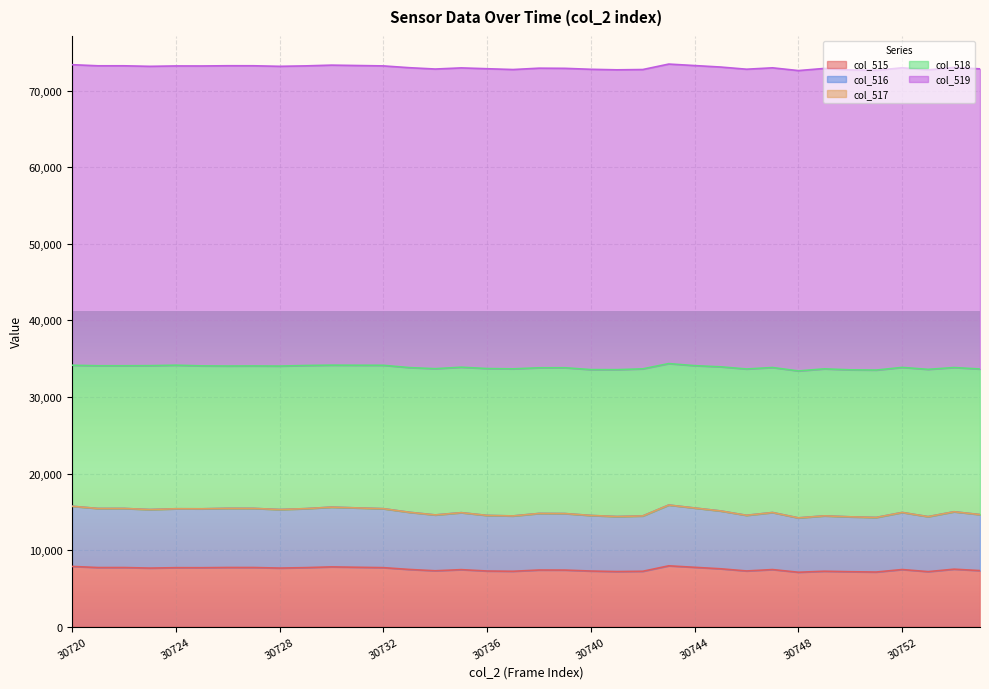

Where is col_516 nearest to the value 15043?

30754